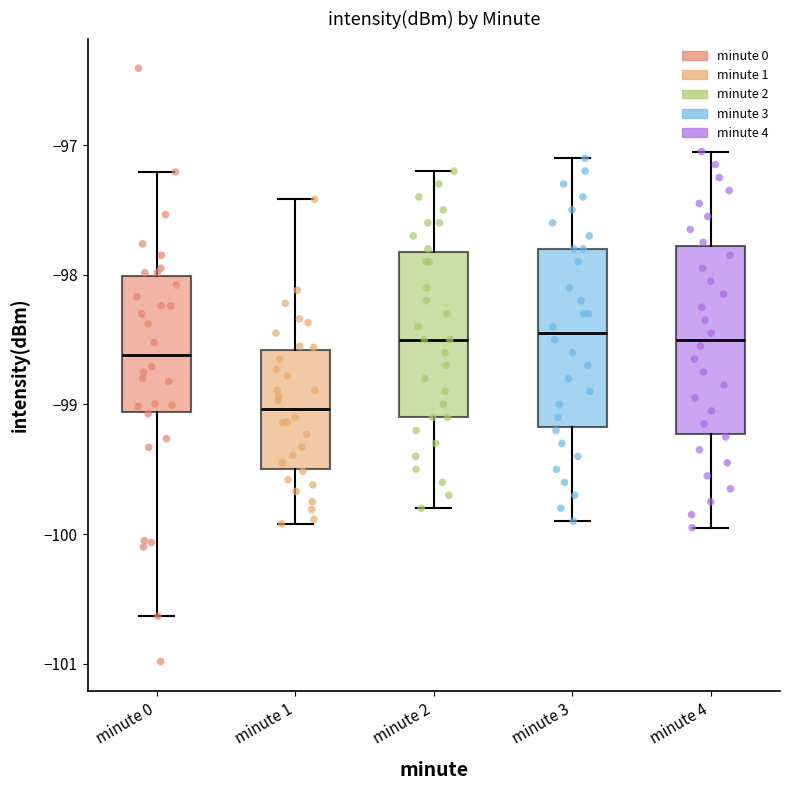

Reading left to right, transcribe this box plot: for each box, give where its median line is, the range the box spans, and where its two whiskers end, as read against the y-axis. The values are not printed on the chart, so give them approximately, as read against the axis.

minute 0: median -98.6, box -99.1 to -98.0, whiskers -100.6 to -97.2
minute 1: median -99.0, box -99.5 to -98.6, whiskers -99.9 to -97.4
minute 2: median -98.5, box -99.1 to -97.8, whiskers -99.8 to -97.2
minute 3: median -98.4, box -99.2 to -97.8, whiskers -99.9 to -97.1
minute 4: median -98.5, box -99.2 to -97.8, whiskers -99.9 to -97.0